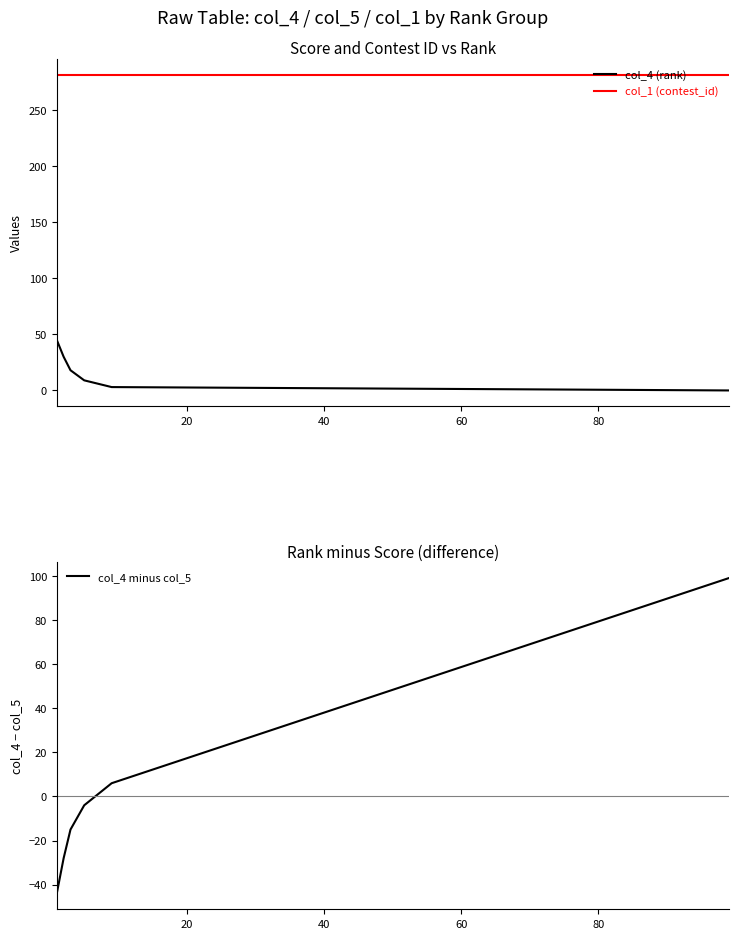

Does the chart have visible grid lines?

No